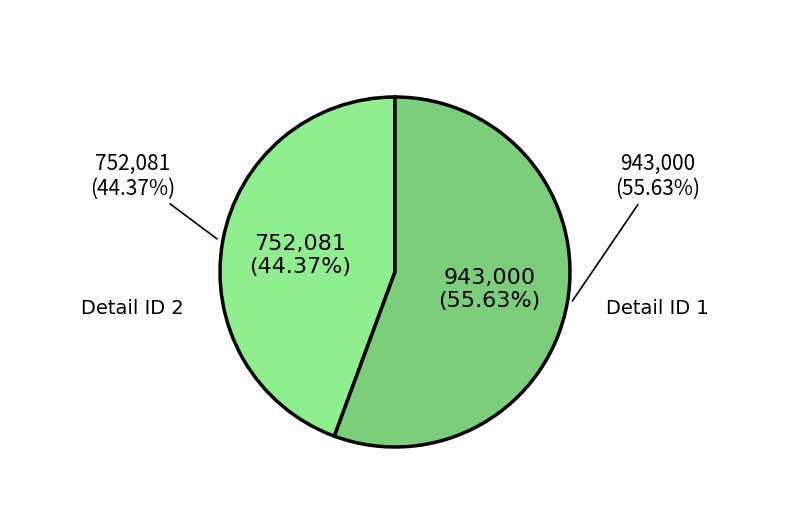

Count the number of slices in the pie.

2